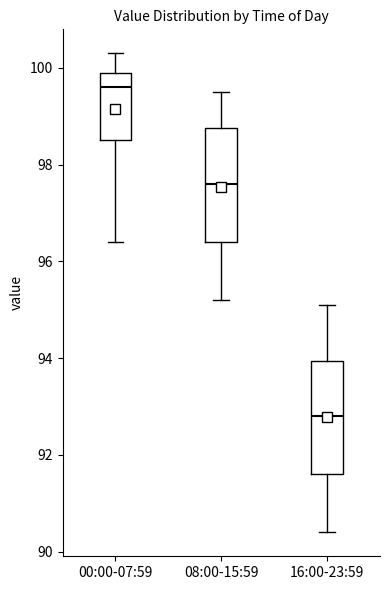

Reading left to right, read every box against the y-axis: the position of its median line, the range the box covers, and the ends of its whiskers. The values are not printed on the chart, so give them approximately, as read against the axis.

00:00-07:59: median 99.6, box 98.6 to 100.0, whiskers 96.4 to 100.4
08:00-15:59: median 97.6, box 96.4 to 98.8, whiskers 95.2 to 99.6
16:00-23:59: median 92.8, box 91.6 to 94.0, whiskers 90.4 to 95.2